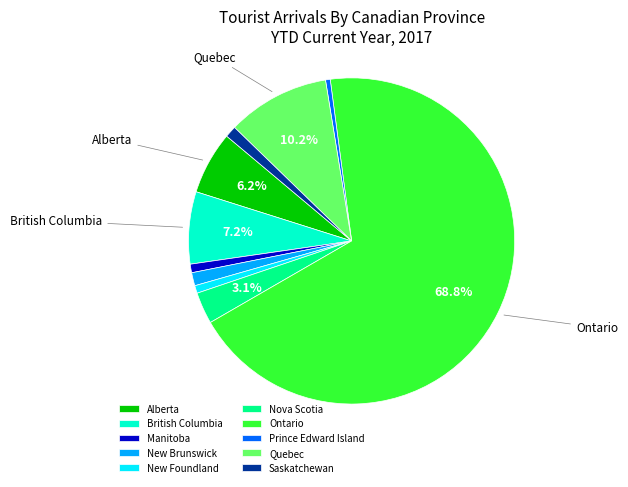

Which has a higher value, Prince Edward Island or Alberta?

Alberta